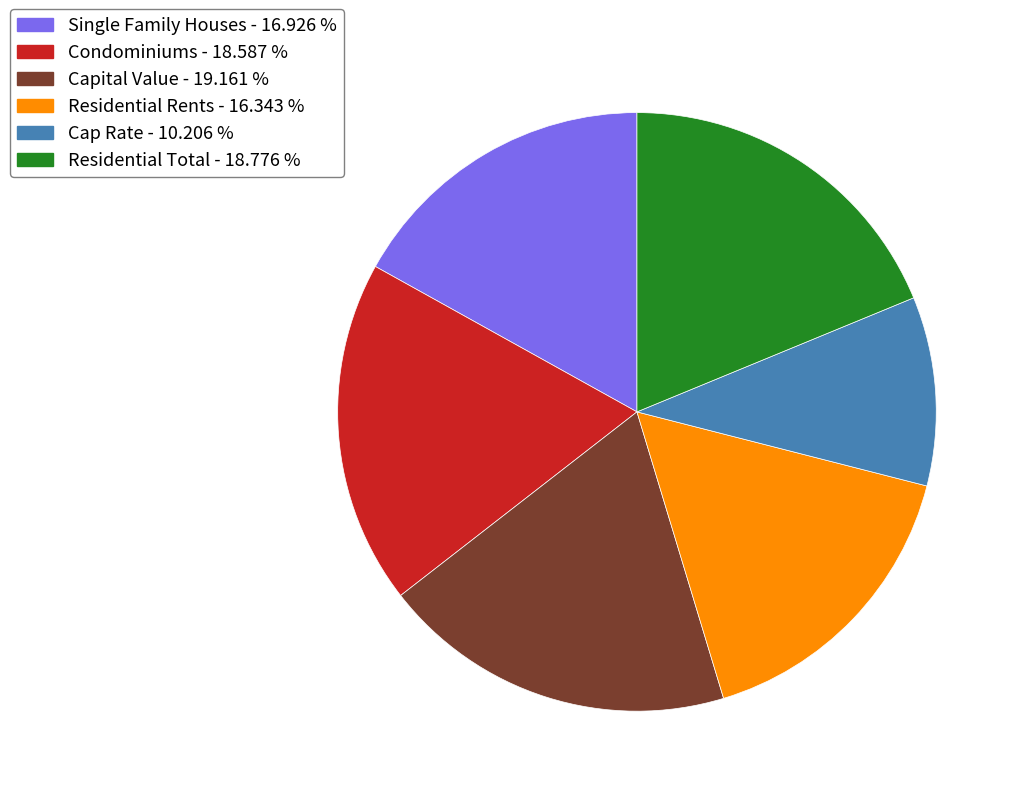

Is there a majority slice in this chart?

No